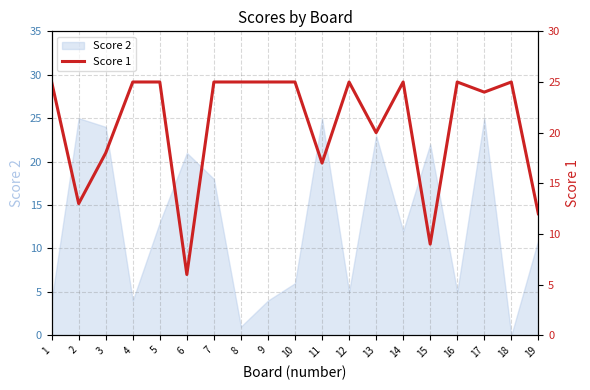

What is the difference between the values at 8 and 11?

8